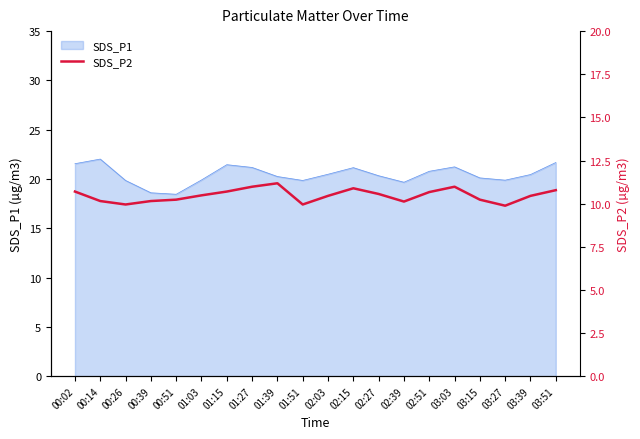

True or false: SDS_P1 has a value of 34.9 at 01:39.

False